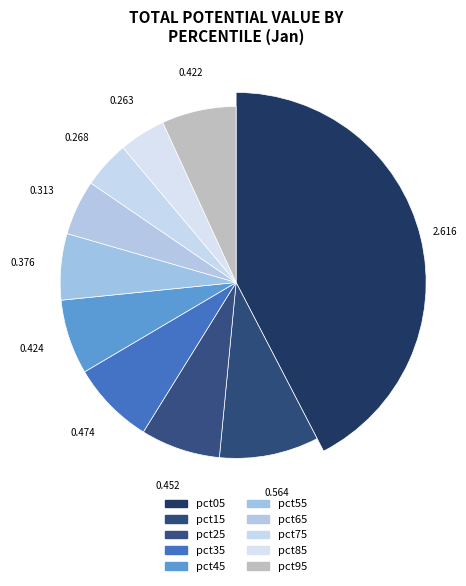

Which category has the smallest portion of the pie?

pct85